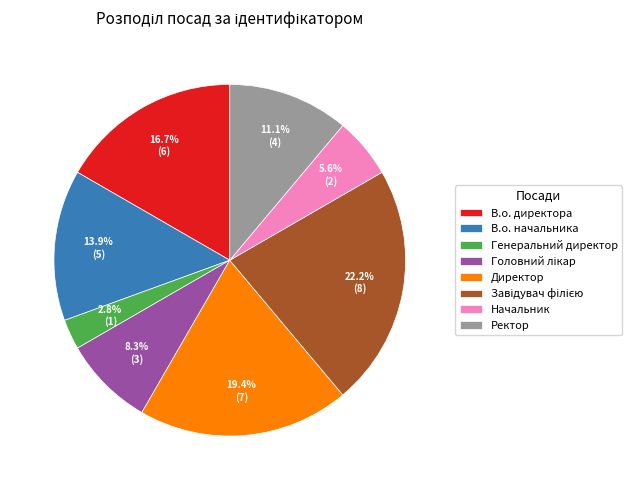

What percentage is NOT represented by Начальник?

94.4%